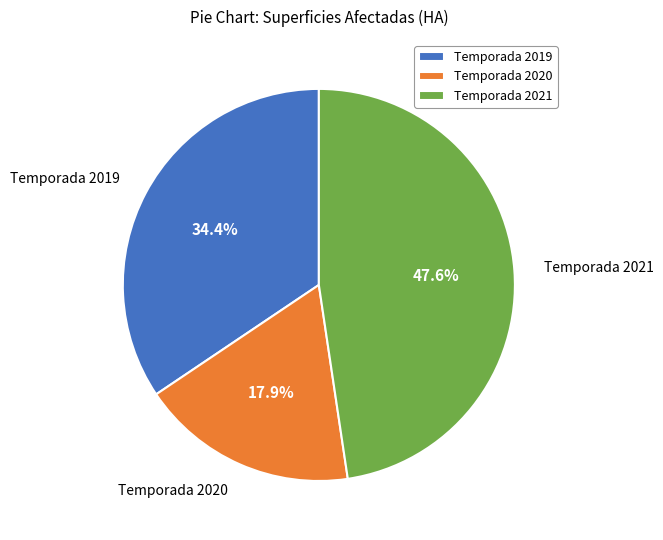

To the nearest percent, what is the difference between the Temporada 2020 and Temporada 2021 slice percentages?

30%